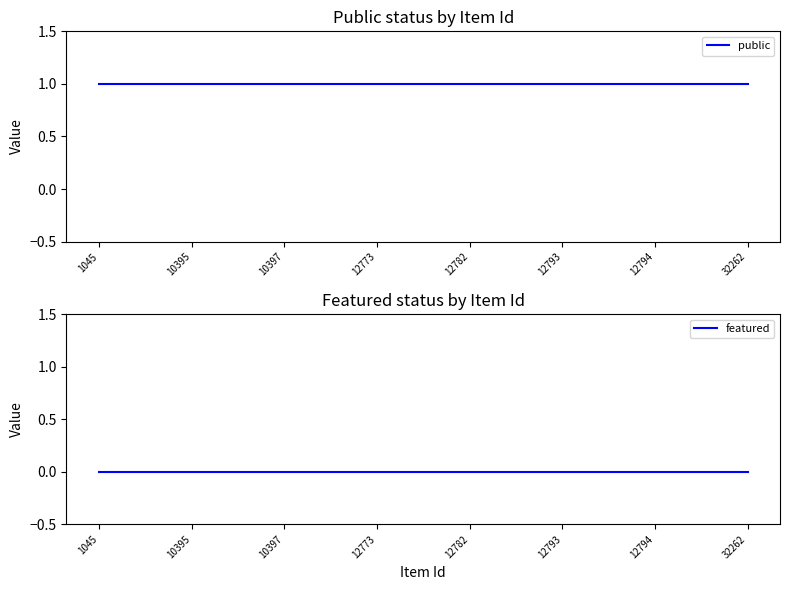

Is it true that public equals 2 at 10397?

False